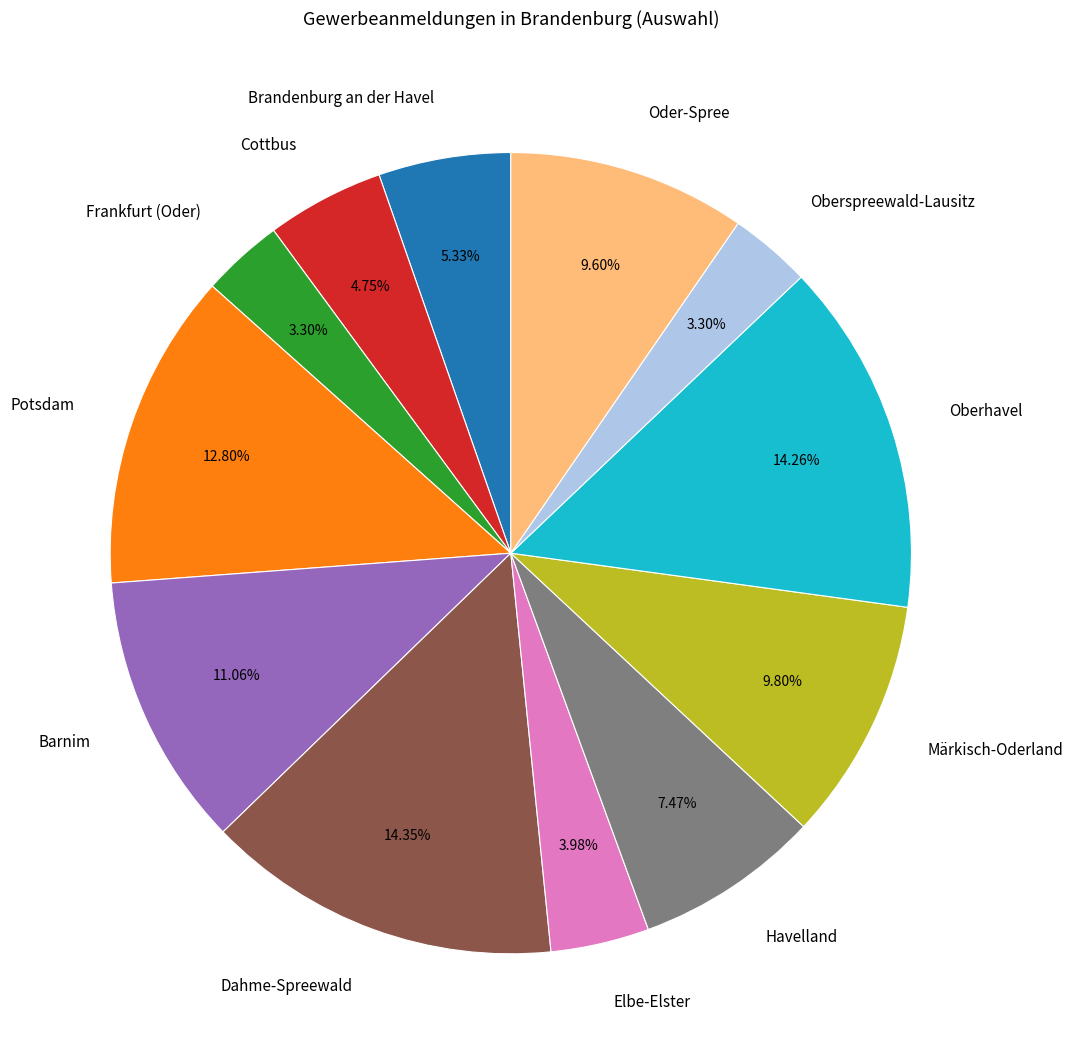

Do Oder-Spree and Frankfurt (Oder) together represent more than half of the pie?

No